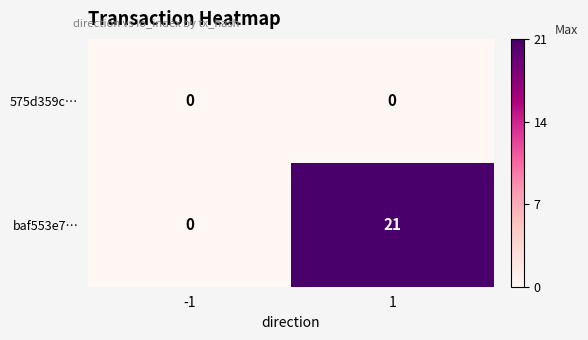

Which label corresponds to the largest value in the chart?

1